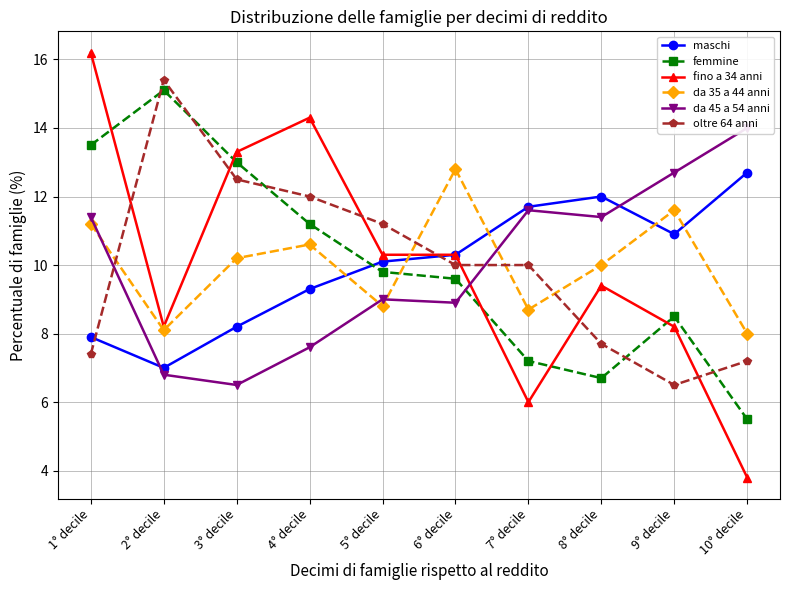

In fino a 34 anni, how many points are higher than both neighbors (excluding endpoints)?

2